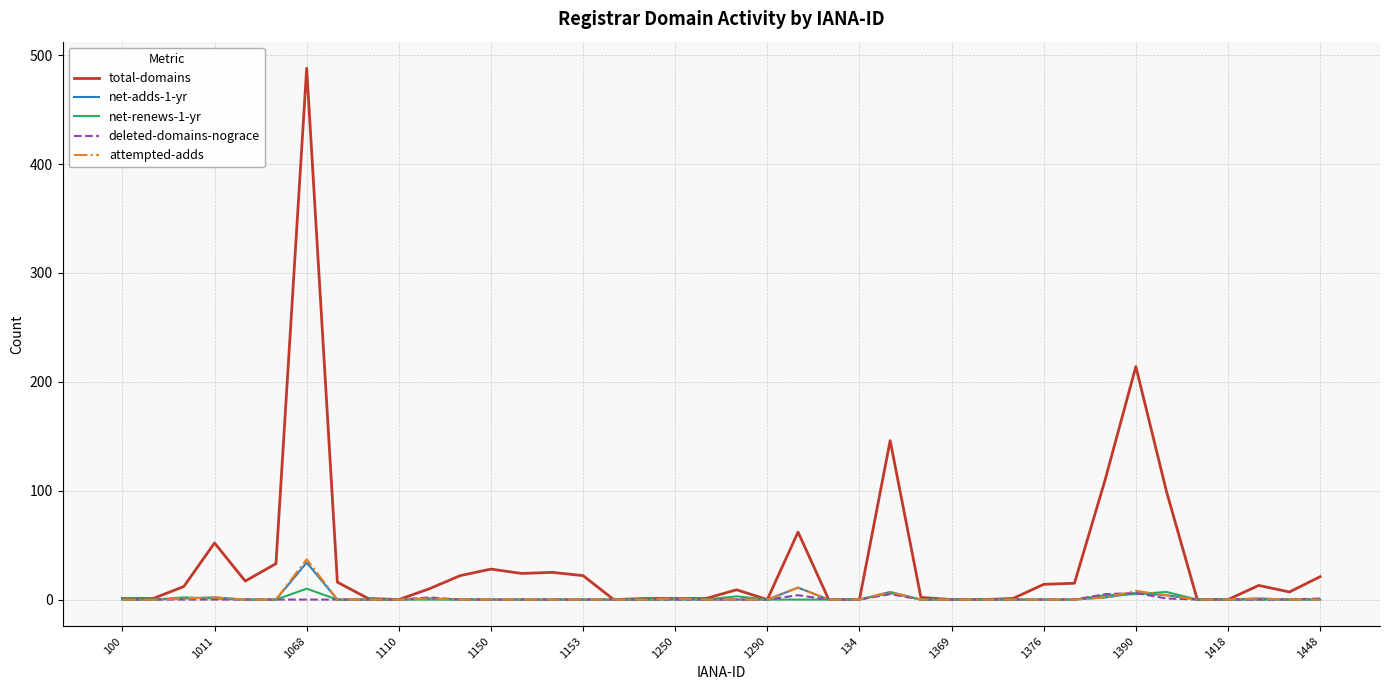

What is the highest value of the attempted-adds series?

37